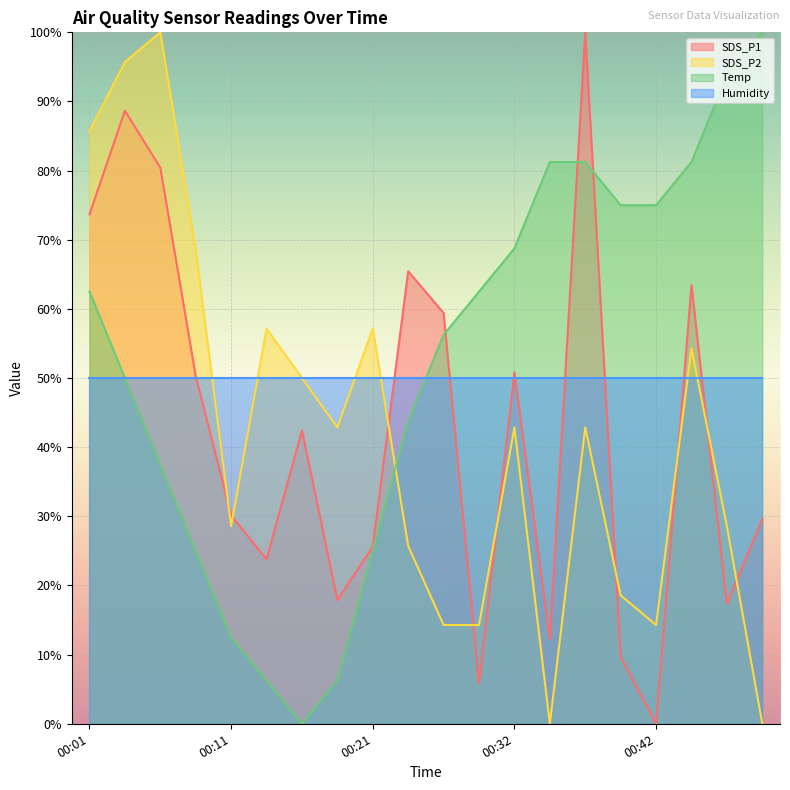

What is the difference between the maximum and second lowest values in the SDS_P2 series?

100.0